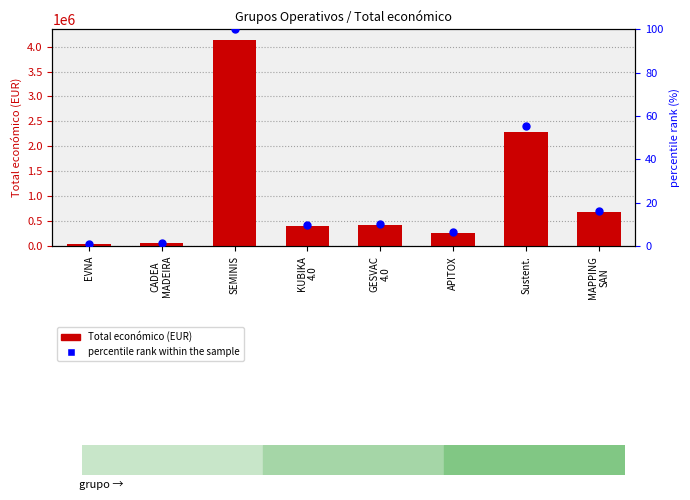

Which series has the widest spread of Y values?

Total económico